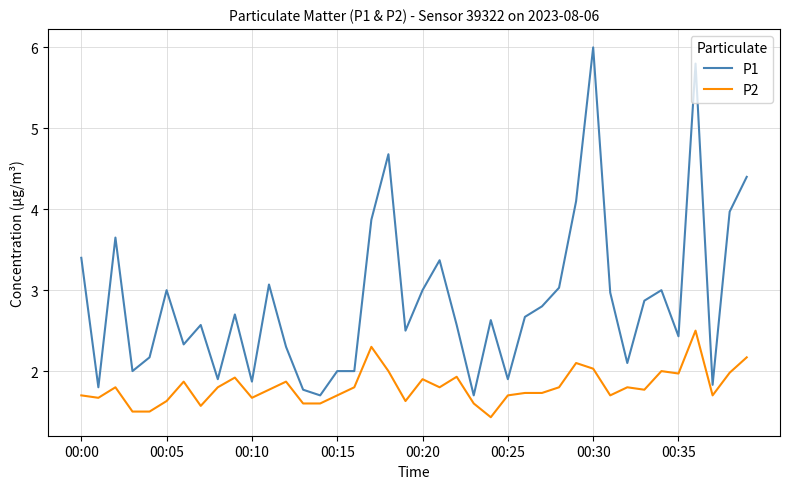

Rank the series by their average value, from lowest to highest.

P2, P1